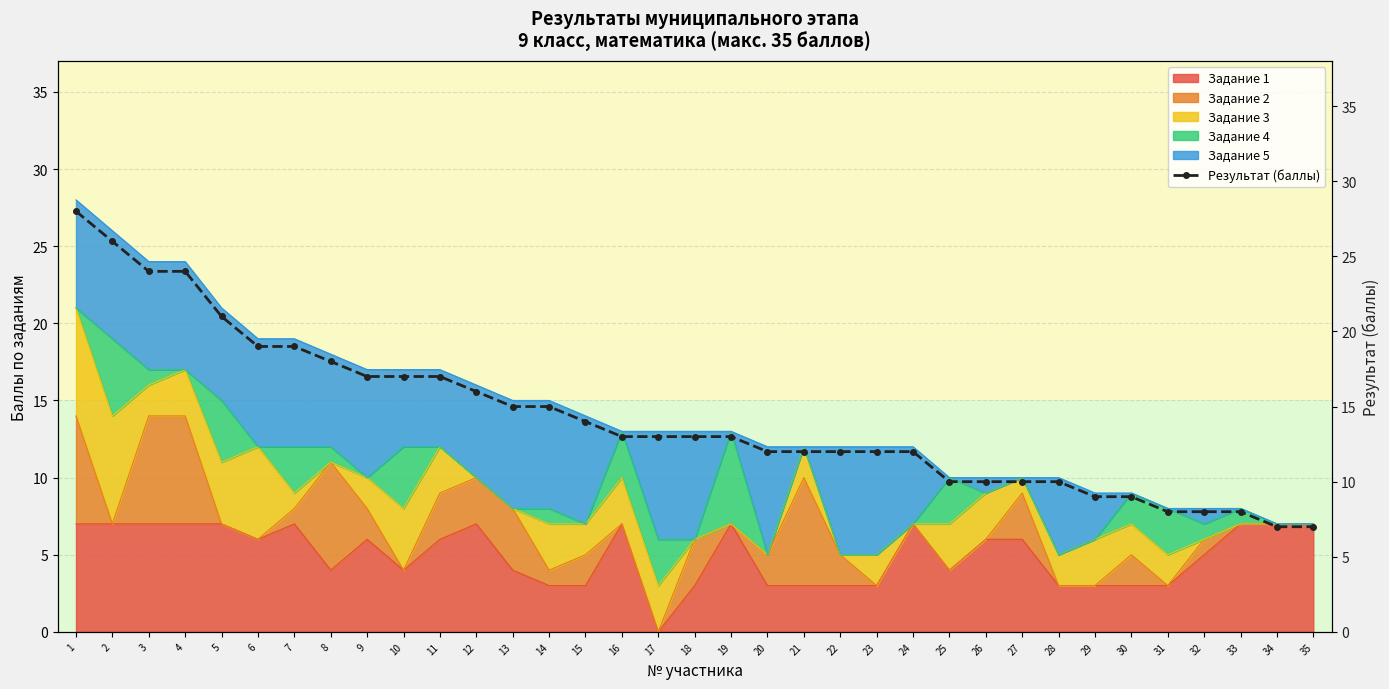

True or false: the data shows 12 at 21.

True